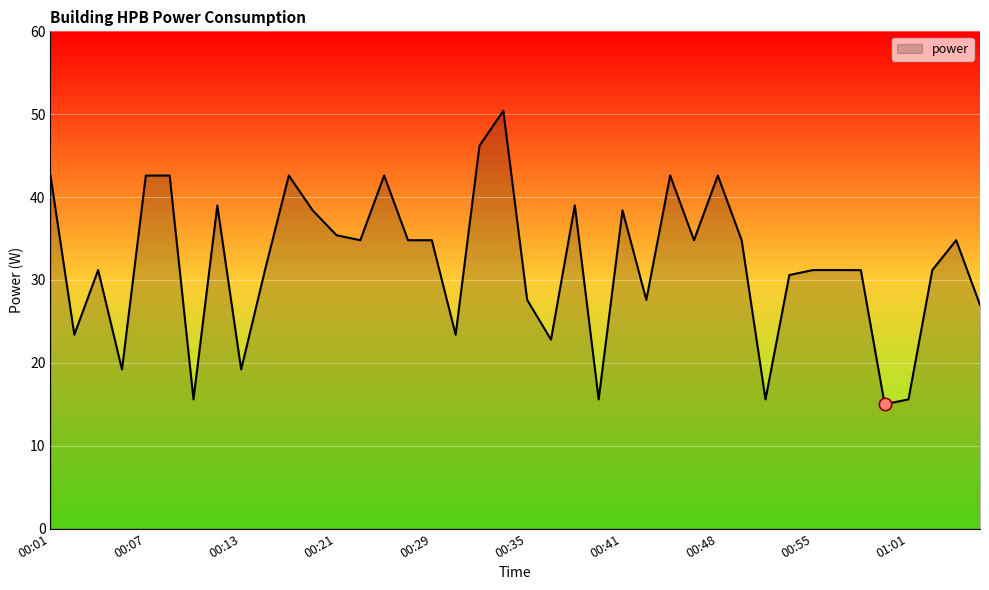

What is the difference between the maximum and minimum values?

35.4